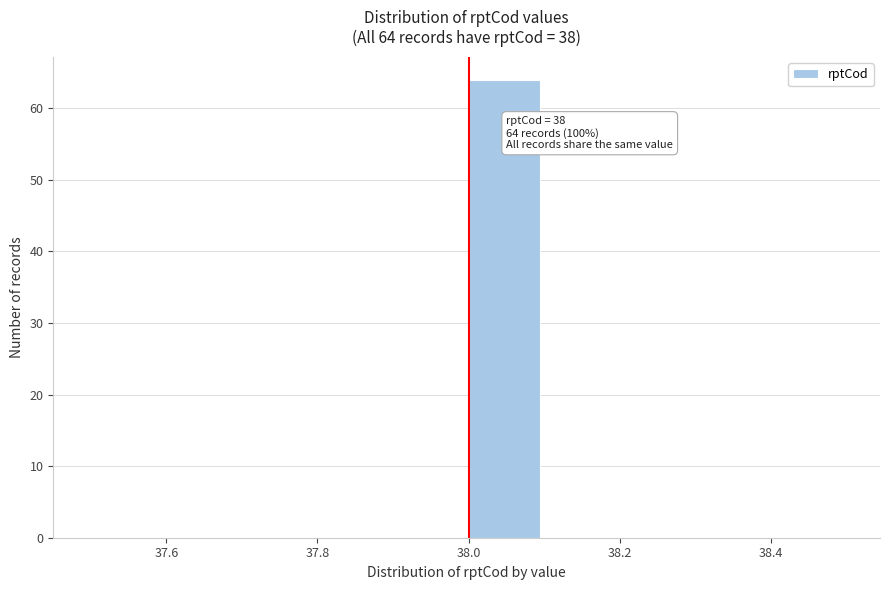

Which range on the x-axis has the tallest bar?

38.0 to 38.1